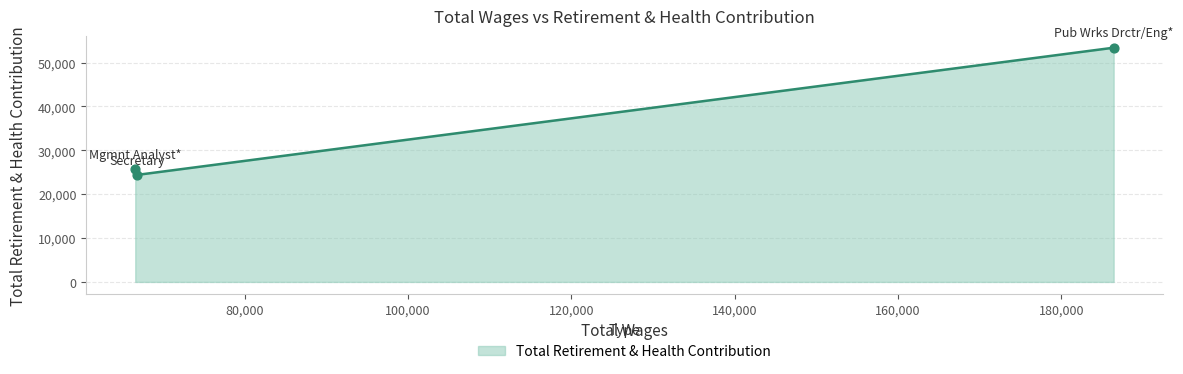

What is the maximum value shown in the chart?

53391